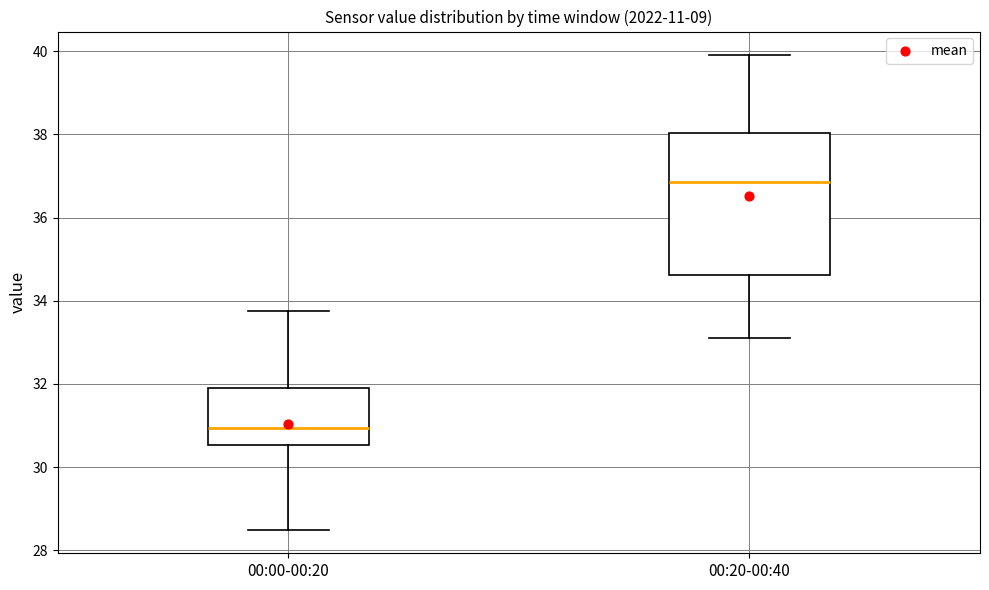

Reading left to right, transcribe this box plot: for each box, give where its median line is, the range the box spans, and where its two whiskers end, as read against the y-axis. The values are not printed on the chart, so give them approximately, as read against the axis.

00:00-00:20: median 31.0, box 30.6 to 32.0, whiskers 28.6 to 33.8
00:20-00:40: median 36.8, box 34.6 to 38.0, whiskers 33.2 to 40.0